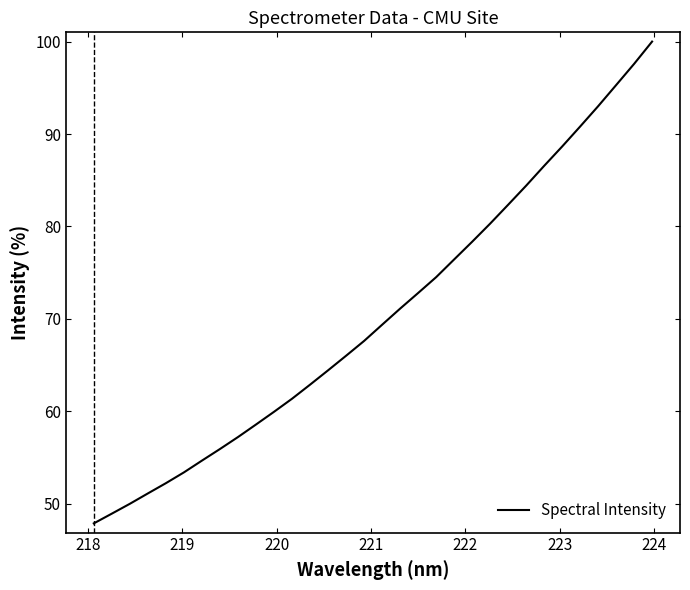

What is the greatest value displayed?

100.0